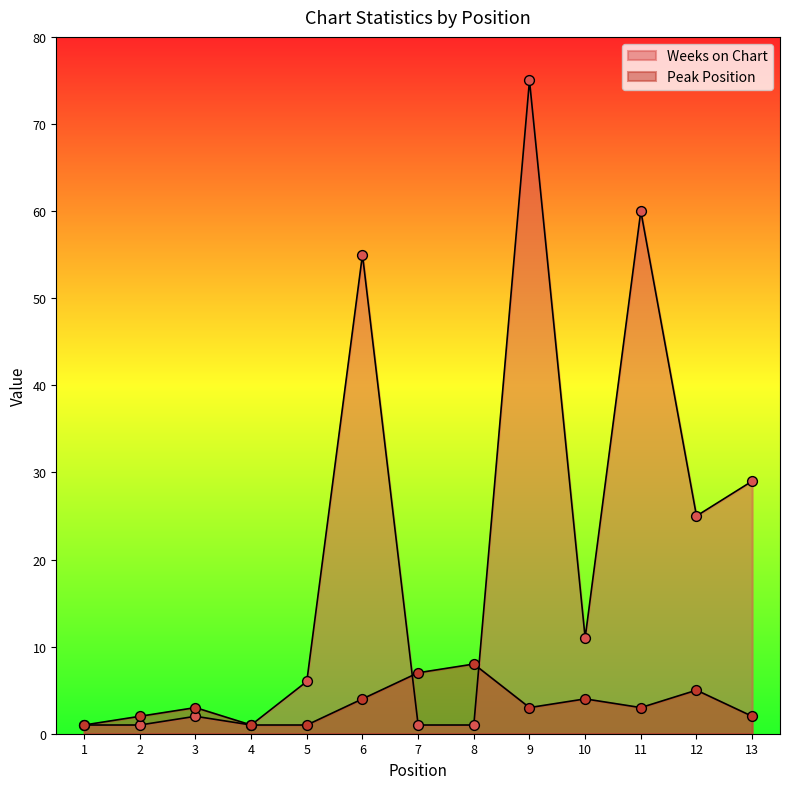

Which series contains the highest Y value?

Weeks on Chart